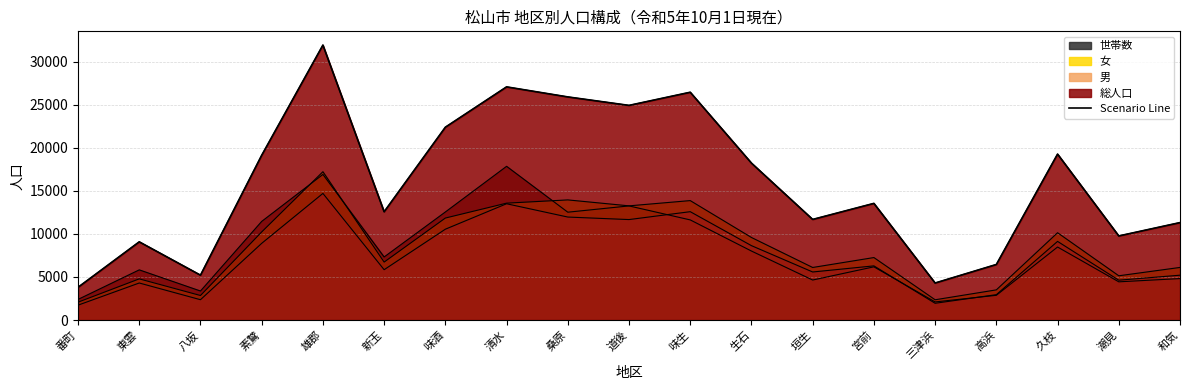

Count the number of categories in the chart.

19